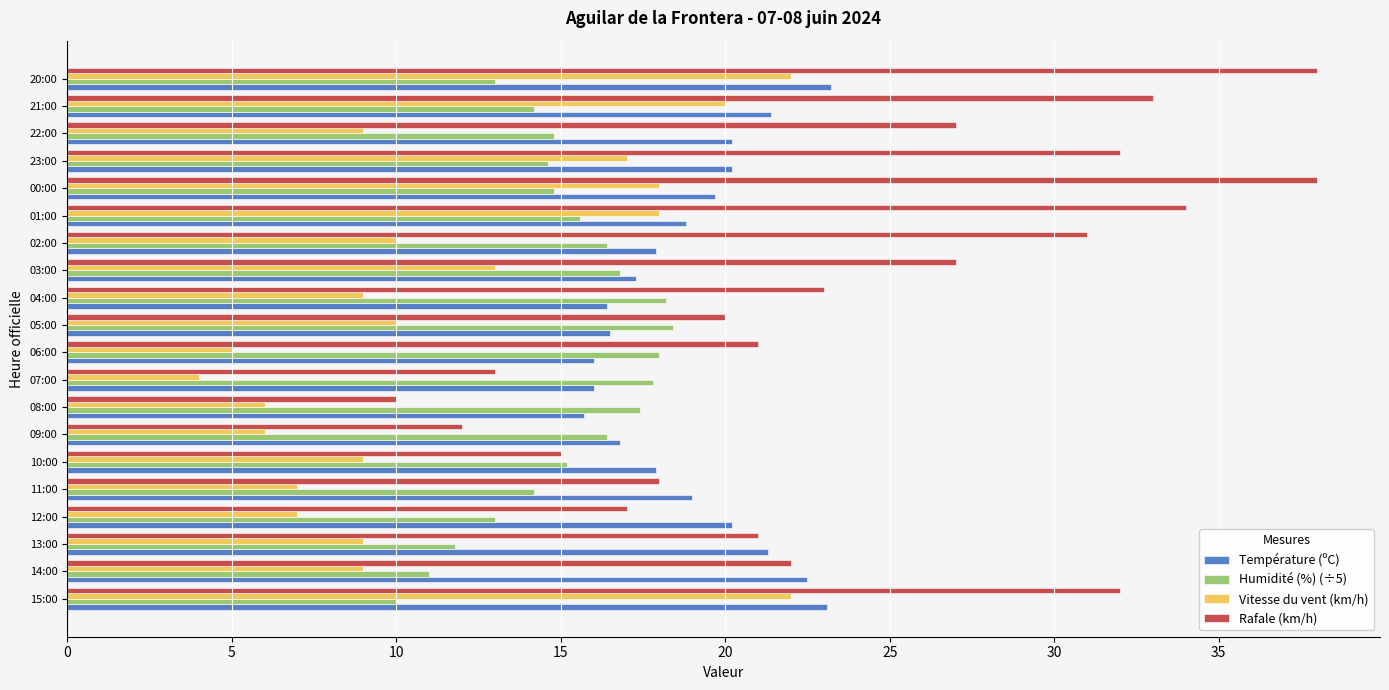

What is the spread (max minus min) of values at 01:00?

18.4